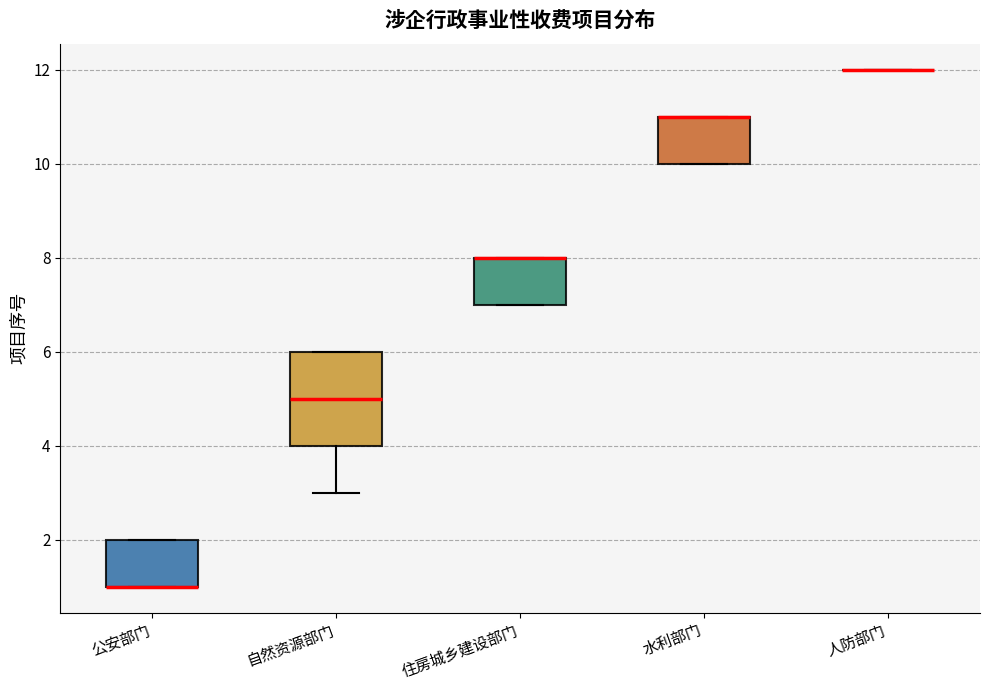

Reading left to right, read every box against the y-axis: the position of its median line, the range the box covers, and the ends of its whiskers. The values are not printed on the chart, so give them approximately, as read against the axis.

公安部门: median 1 (drawn on the box's lower edge), box 1 to 2, whiskers 1 to 2
自然资源部门: median 5, box 4 to 6, whiskers 3 to 6
住房城乡建设部门: median 8 (drawn on the box's upper edge), box 7 to 8, whiskers 7 to 8
水利部门: median 11 (drawn on the box's upper edge), box 10 to 11, whiskers 10 to 11
人防部门: box collapsed to a line at 12, whiskers 12 to 12